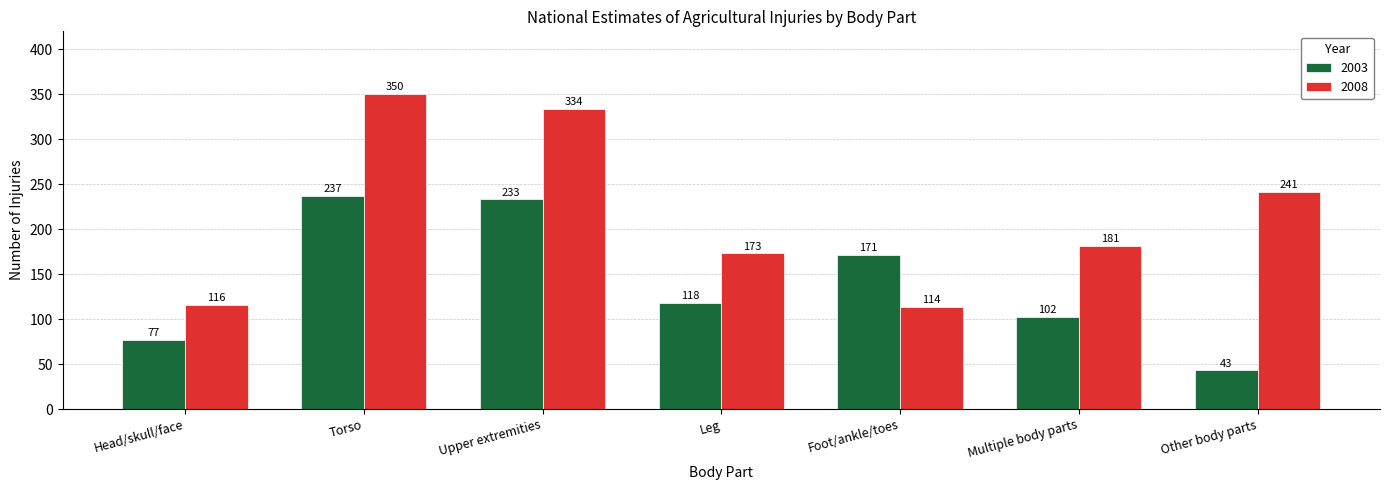

Which series has the widest spread of values?

2008